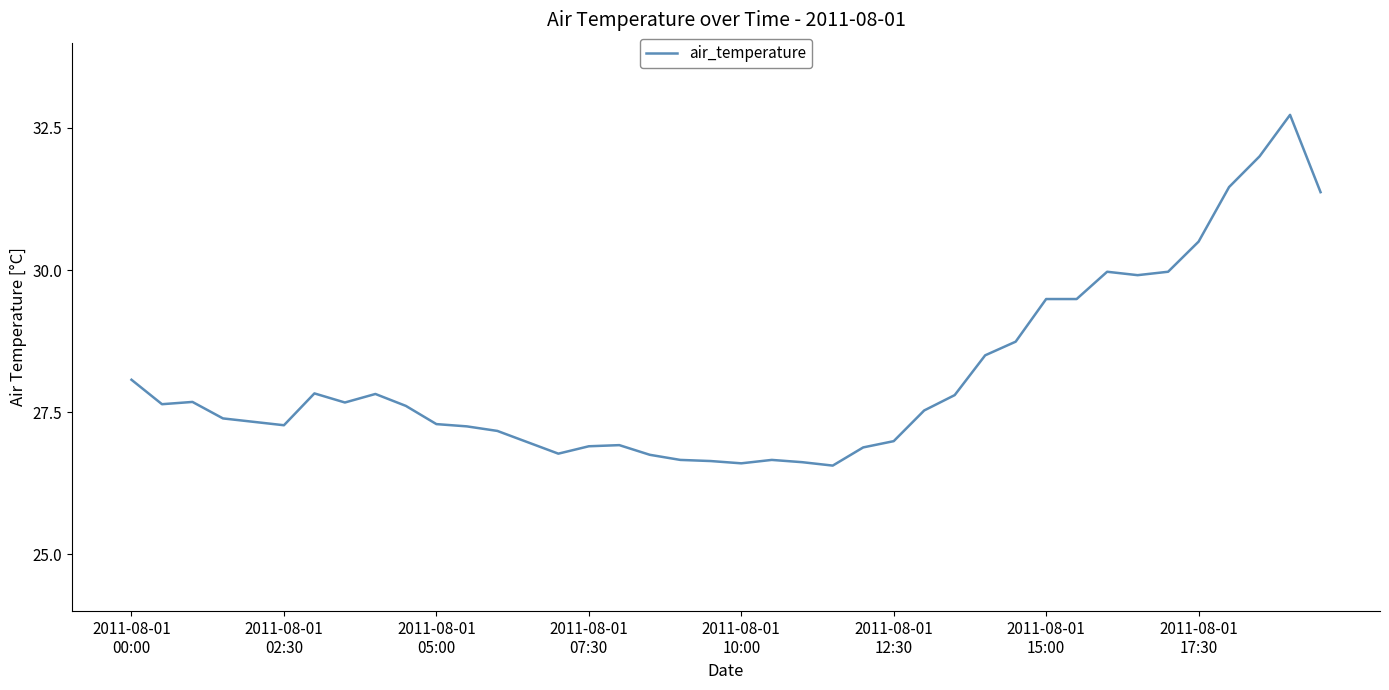

What is the maximum value shown in the chart?

32.7